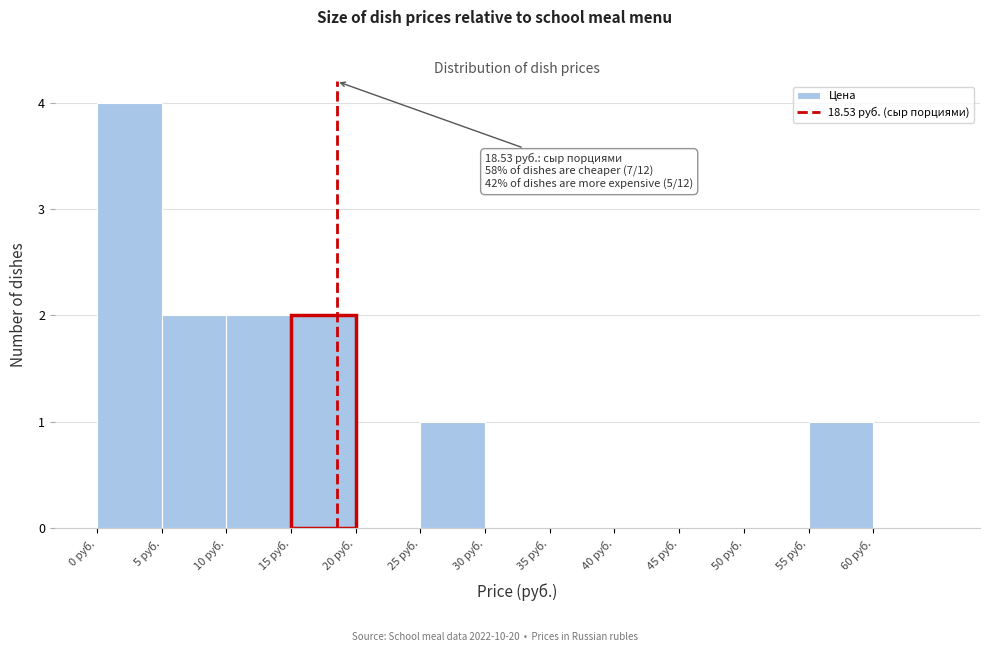

Which range on the x-axis has the tallest bar?

0 to 5